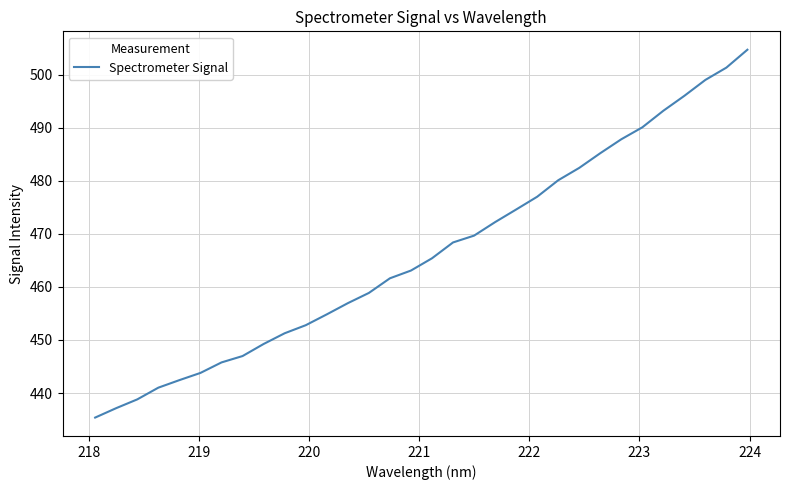

What is the smallest value displayed?

435.4